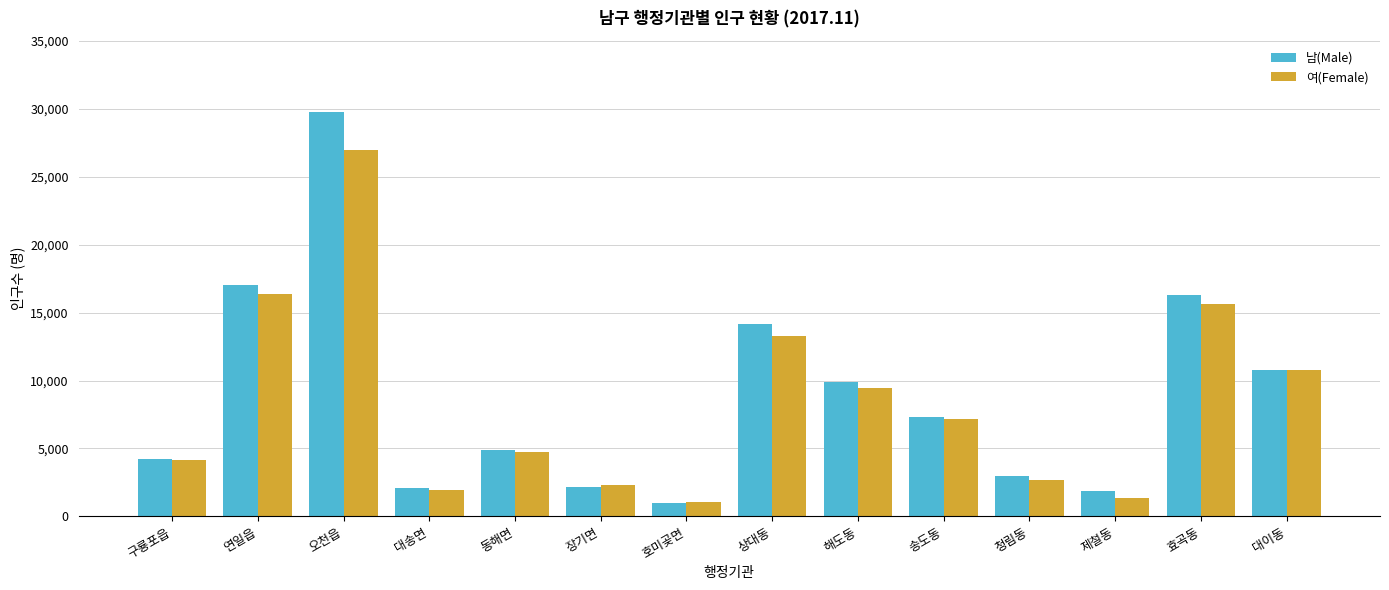

Which series has the largest range (max minus min)?

남(Male)